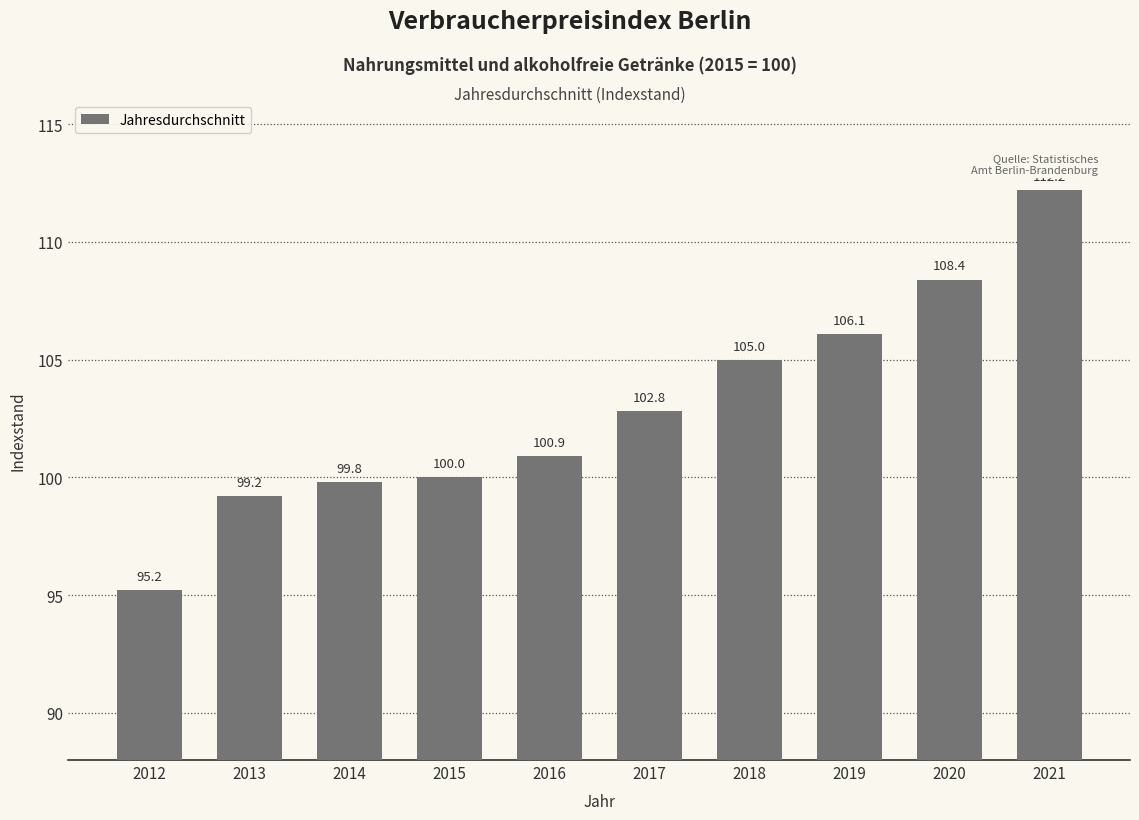

What is the value of the 9th bar from the left?

108.4